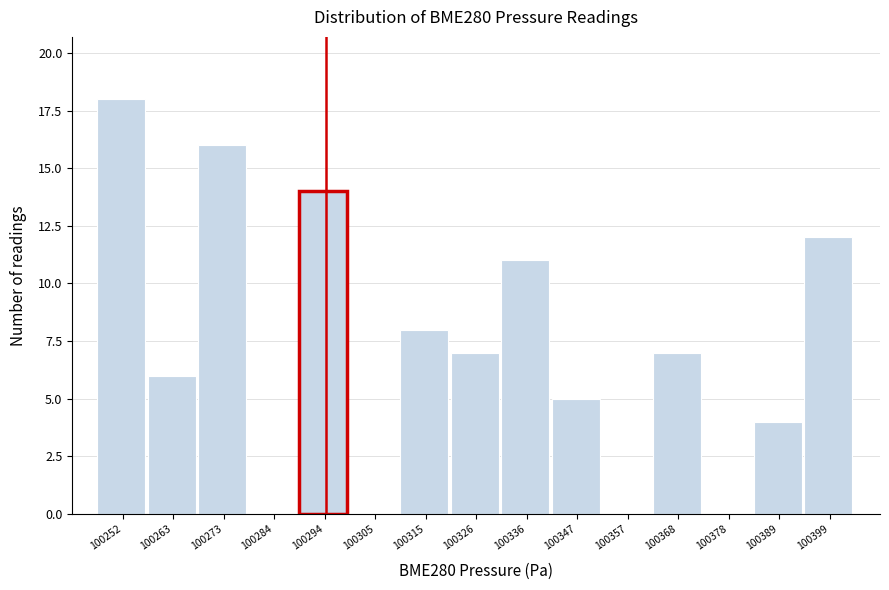

Reading left to right, list every bar in this chart as the range it spans on the x-axis followed by its height. Neither the bar edges nor the heights are printed on the chart, so give them approximately, as read against the axes.

100248 to 100258: 18
100258 to 100268: 6
100268 to 100278: 16
100278 to 100290: 0
100290 to 100300: 14
100300 to 100310: 0
100310 to 100322: 8
100322 to 100332: 7
100332 to 100342: 11
100342 to 100352: 5
100352 to 100364: 0
100364 to 100374: 7
100374 to 100384: 0
100384 to 100394: 4
100394 to 100406: 12